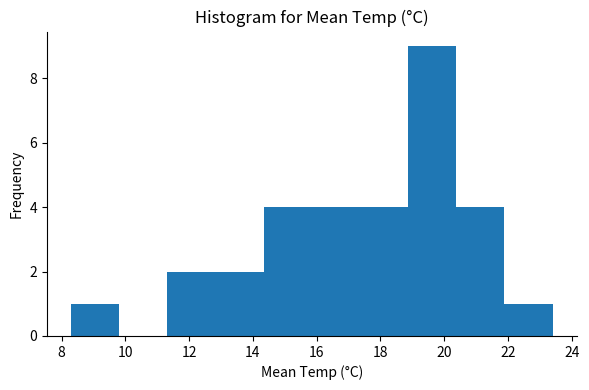

Reading left to right, transcribe this chart: for each bar, give the range it covers on the x-axis and its height. Neither the bar edges nor the heights are printed on the chart, so give them approximately, as read against the axes.

8.4 to 9.8: 1
9.8 to 11.4: 0
11.4 to 12.8: 2
12.8 to 14.4: 2
14.4 to 15.8: 4
15.8 to 17.4: 4
17.4 to 18.8: 4
18.8 to 20.4: 9
20.4 to 21.8: 4
21.8 to 23.4: 1